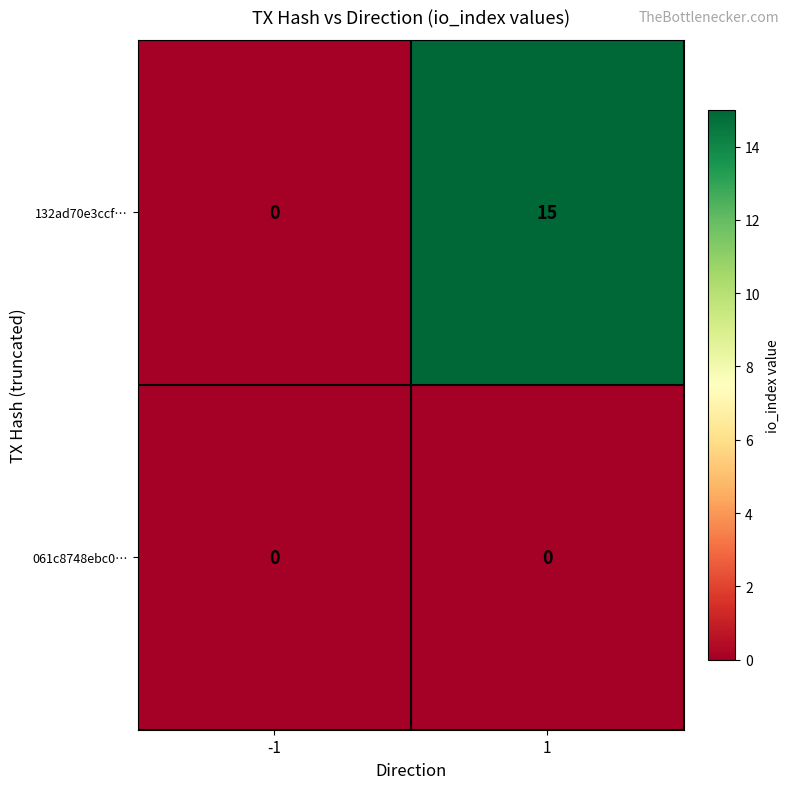

The 132ad70e3ccf… series shows 10 at 1. True or false?

False